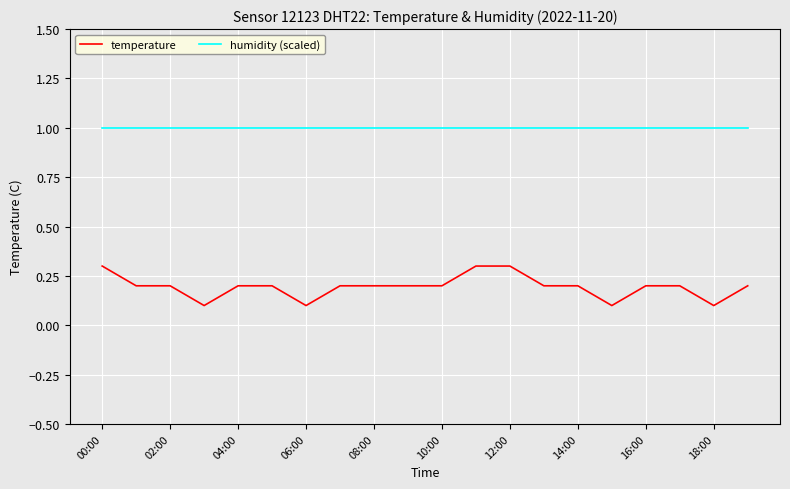

List the series in order of their overall mean, lowest first.

temperature, humidity (scaled)